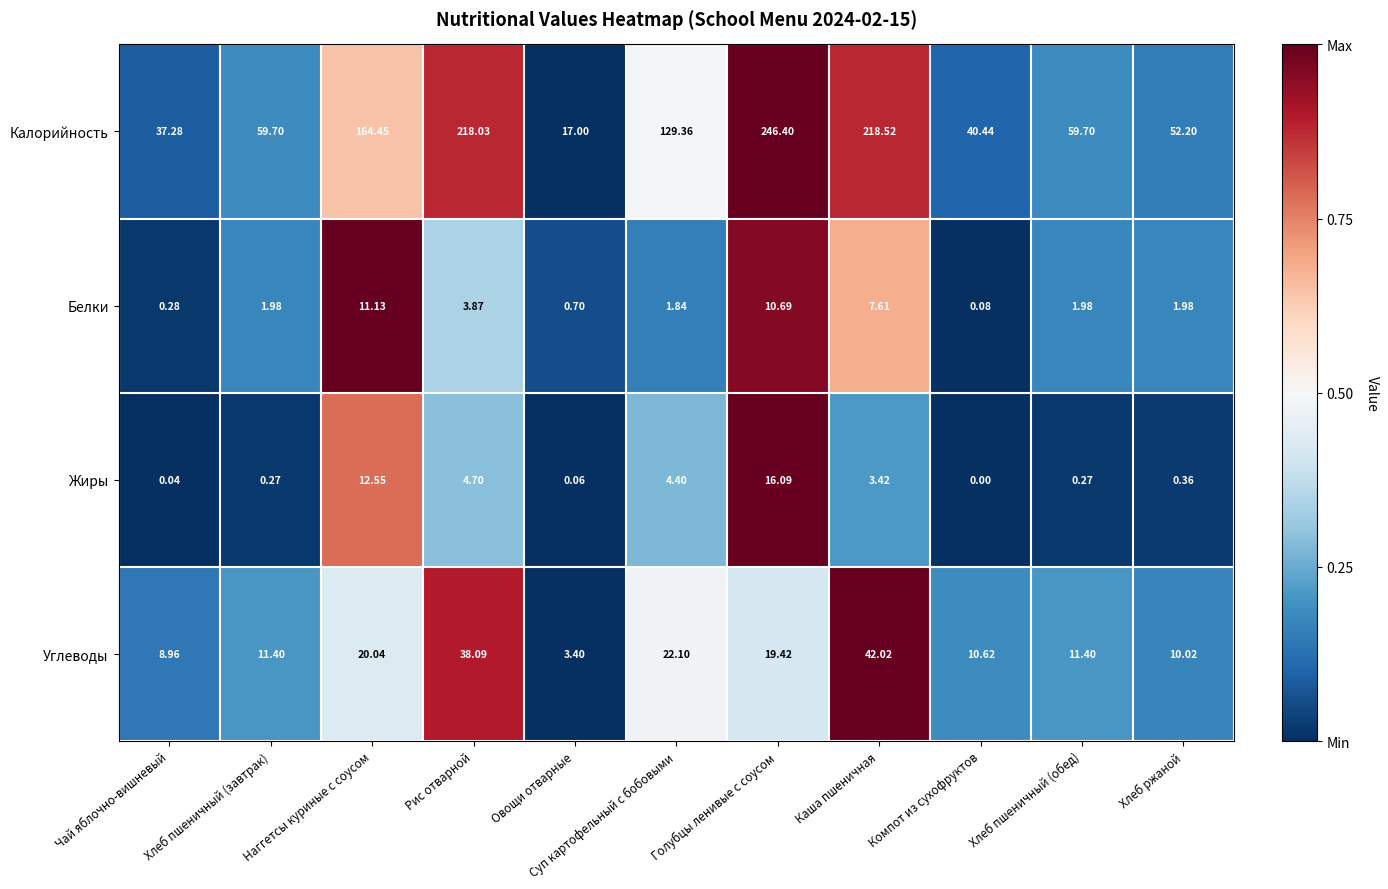

Which category has the lowest value across all series?

Компот из сухофруктов